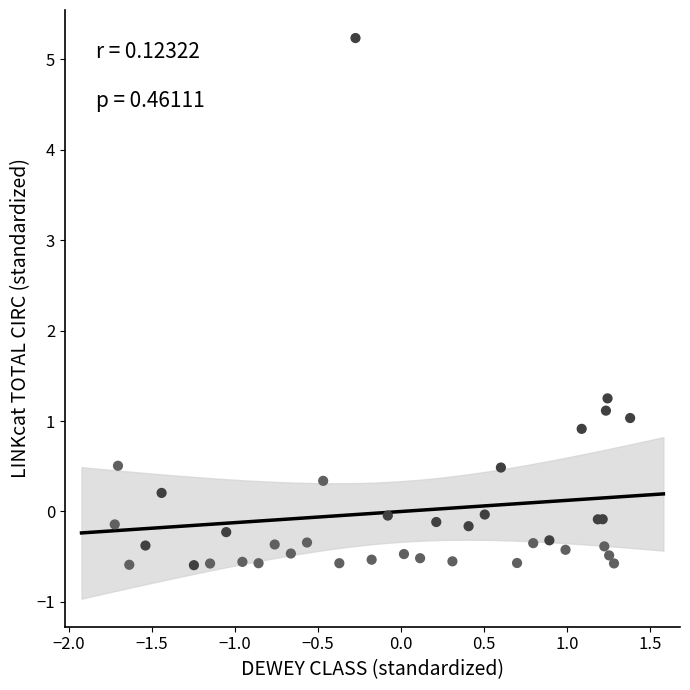

What Y value in the scatter plot is closest to 2?

1.3